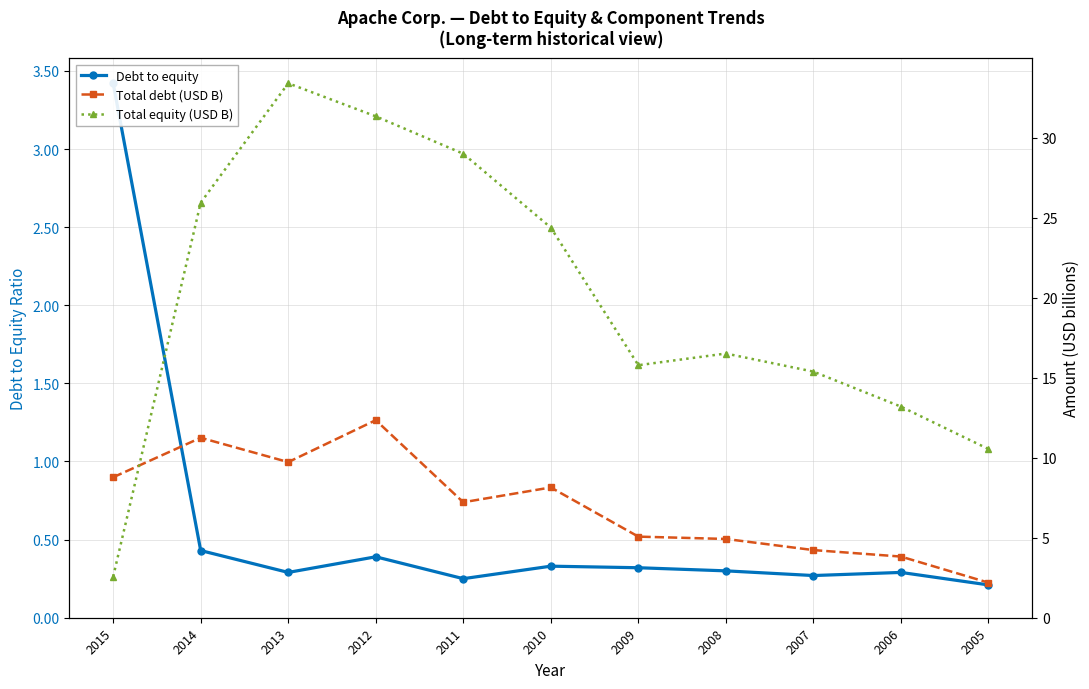

Which series changed the most between 2011 and 2009?

Total equity (USD B)